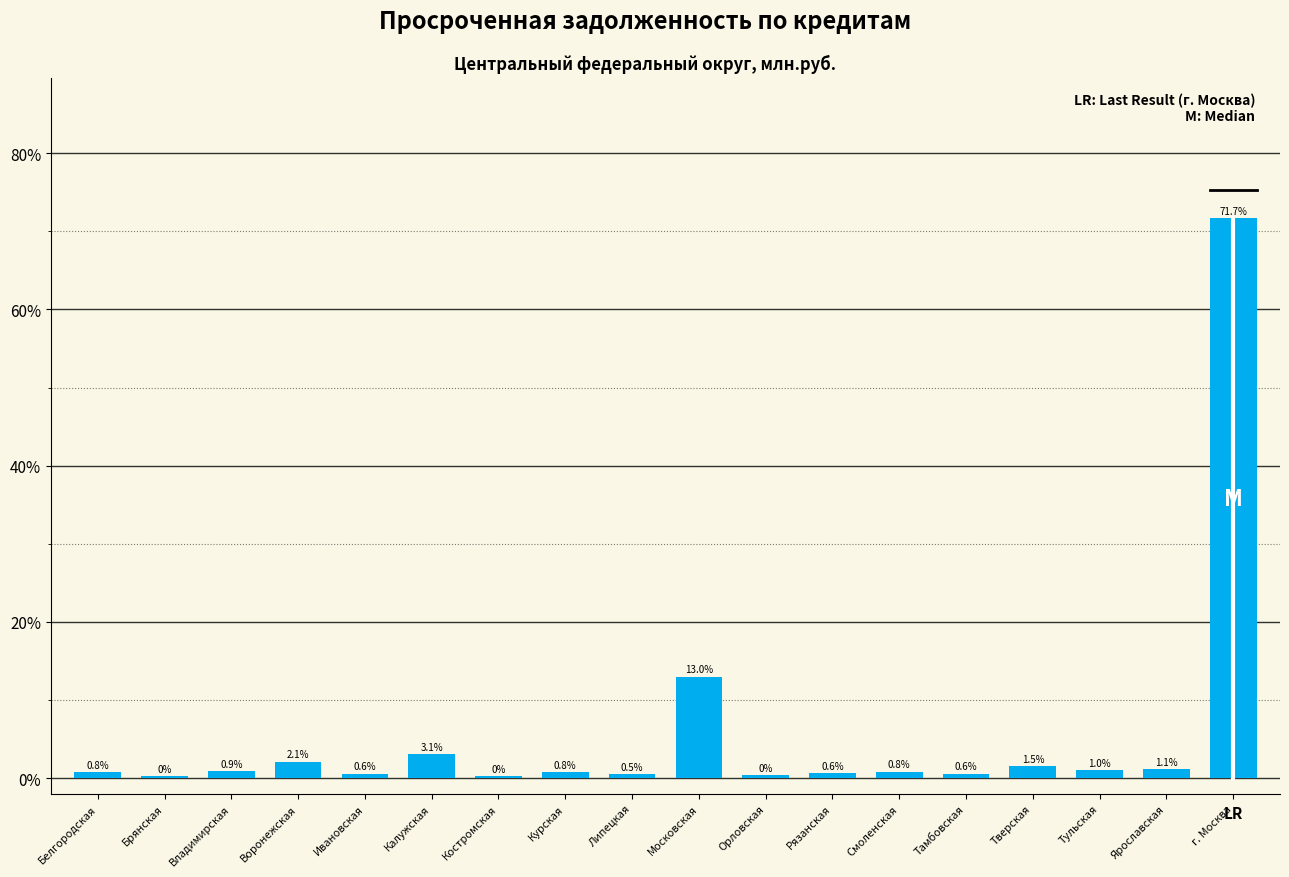

What is the sum of all values?

100.0